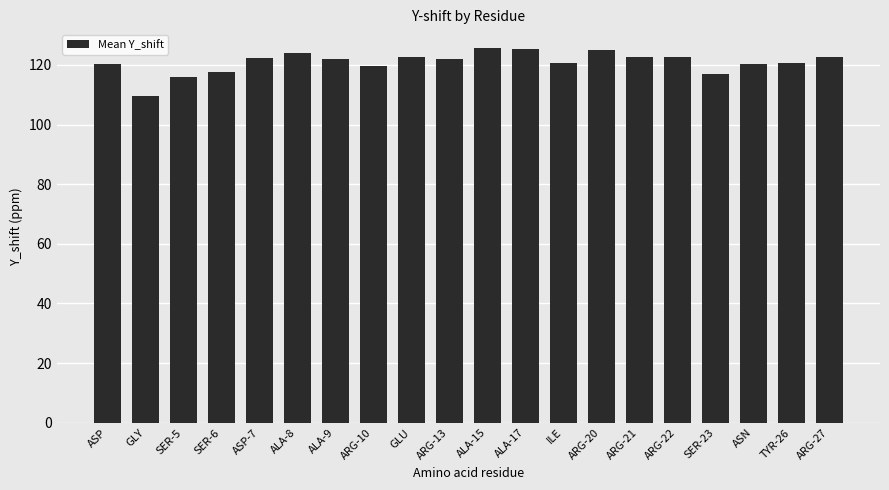

What is the approximate value at SER-23?

117.0